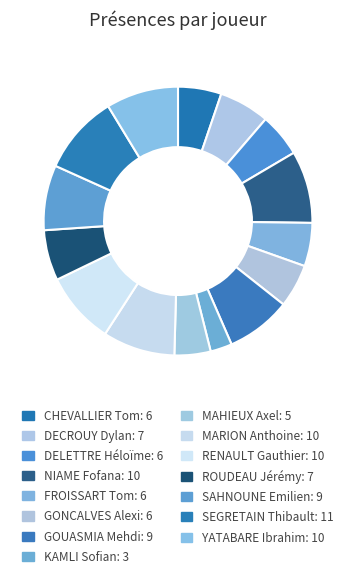

How many segments does this pie chart have?

15